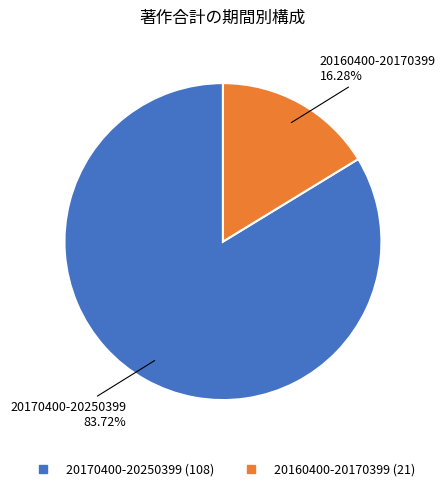

Does 20170400-20250399 account for over 50% of the chart?

Yes